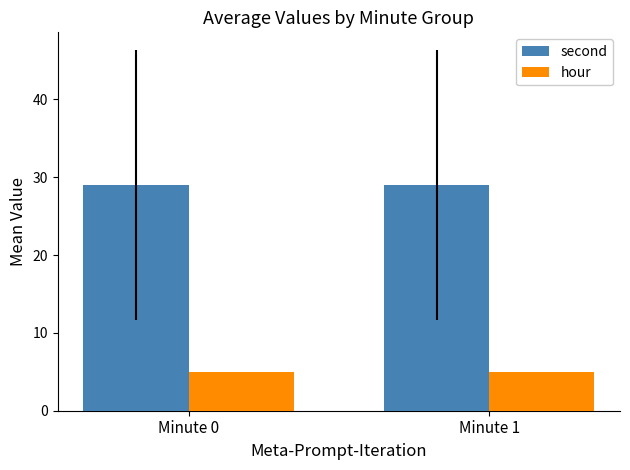

At Minute 0, list the series in order from smallest to largest.

hour, second